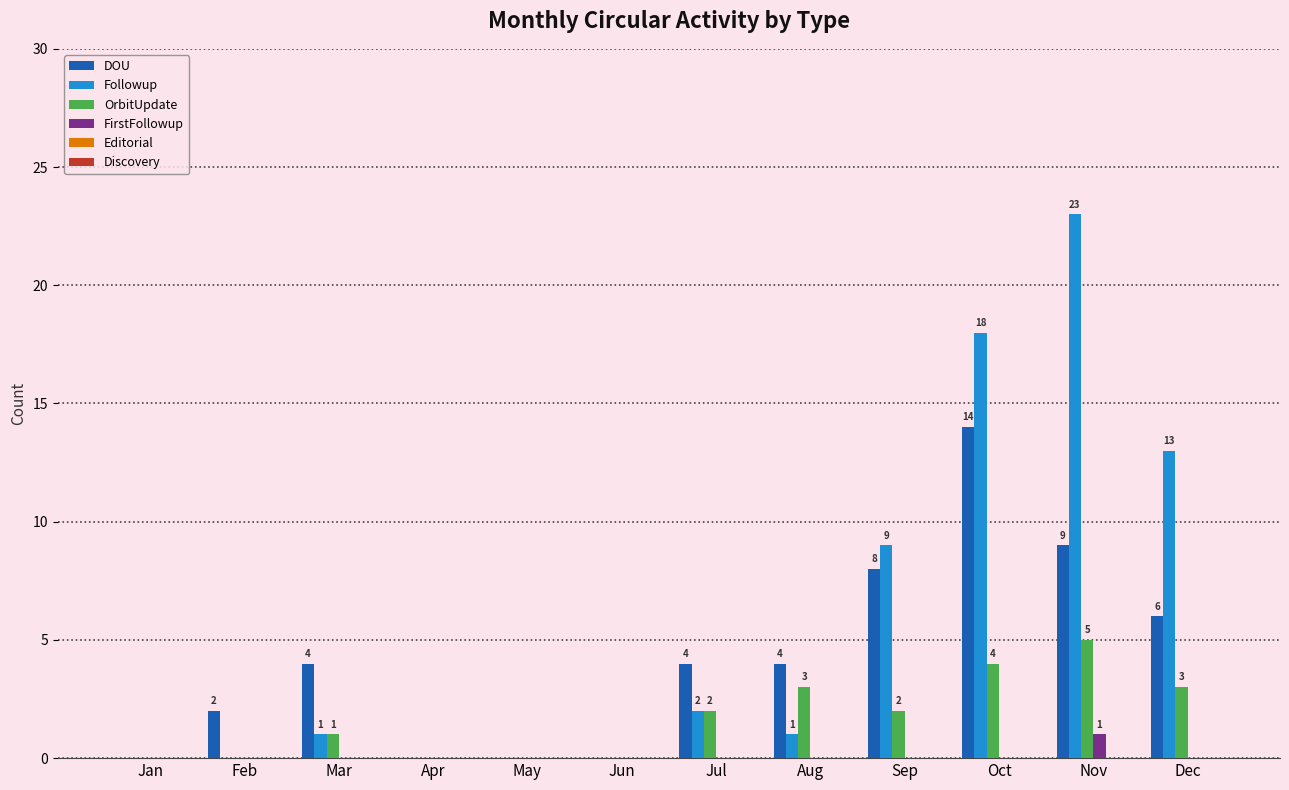

True or false: OrbitUpdate has a value of 6 at Oct.

False